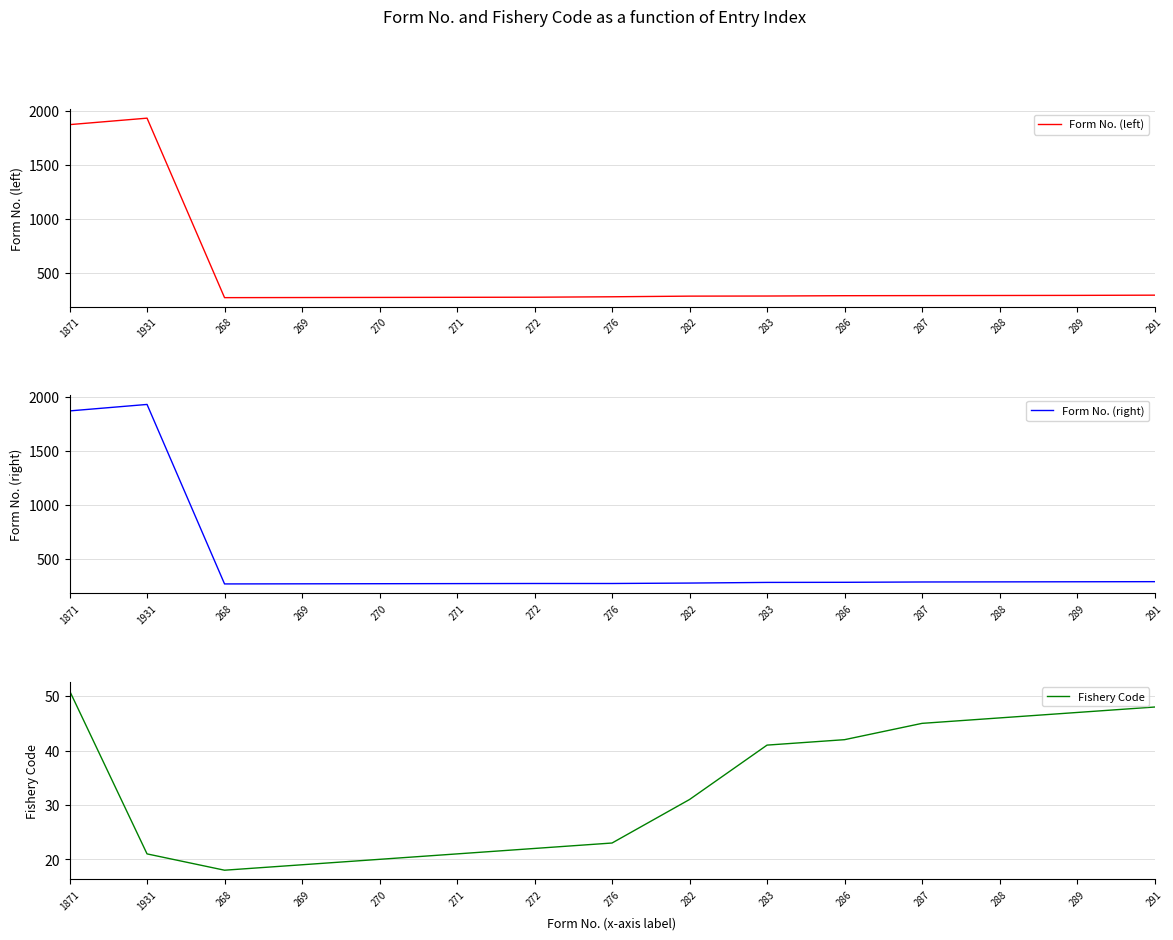

The value of Form No. (right) at 276 is 132. True or false?

False